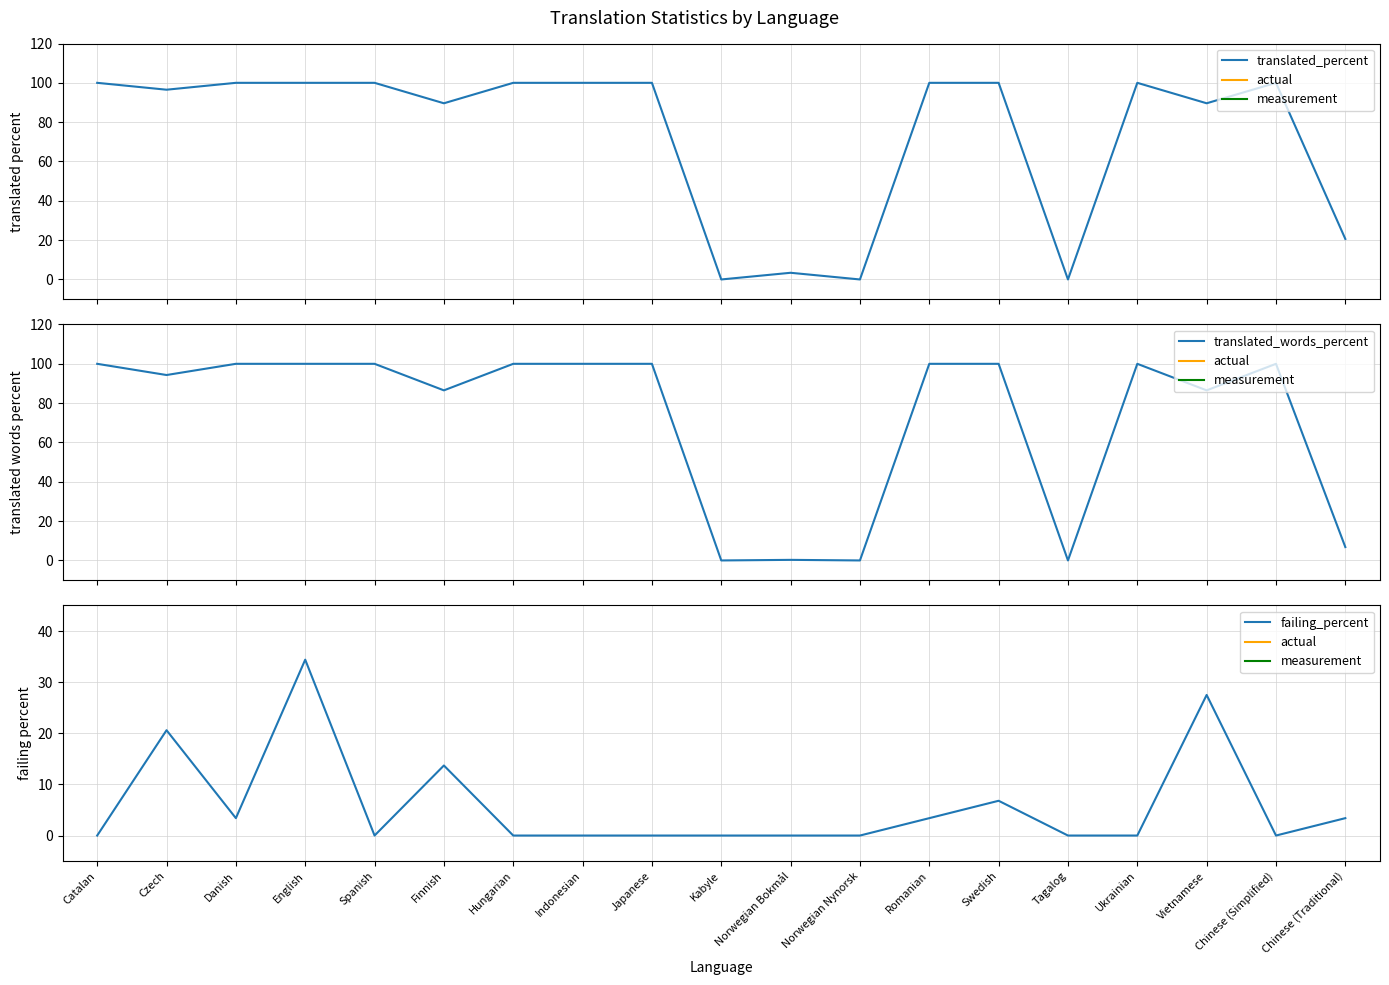

How many interior local peaks does the failing_percent series have?

5